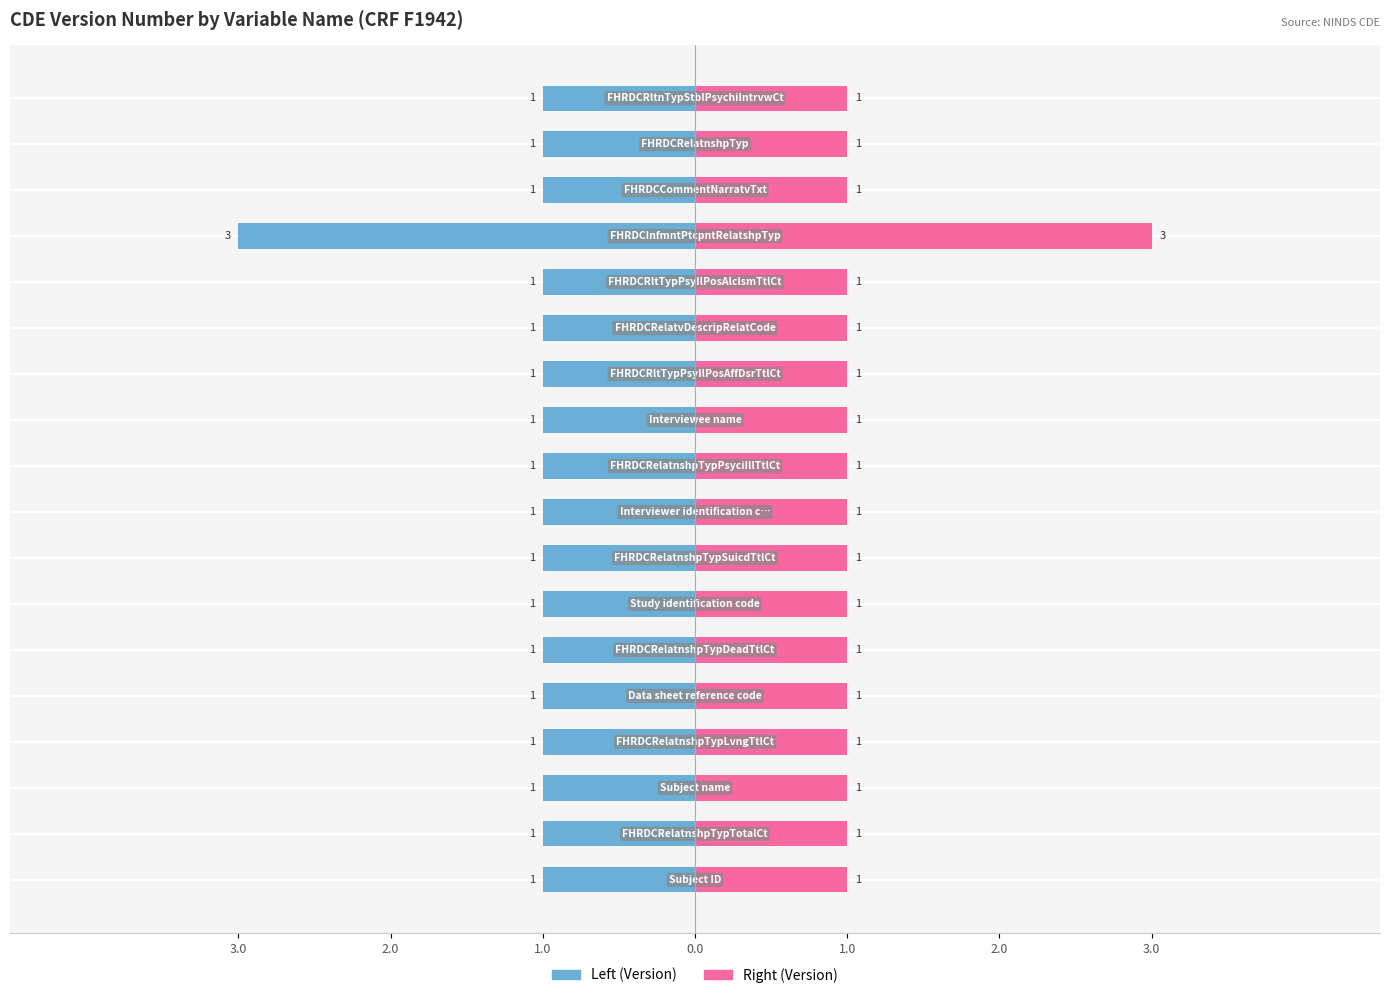

How many bars are there in each group?

2